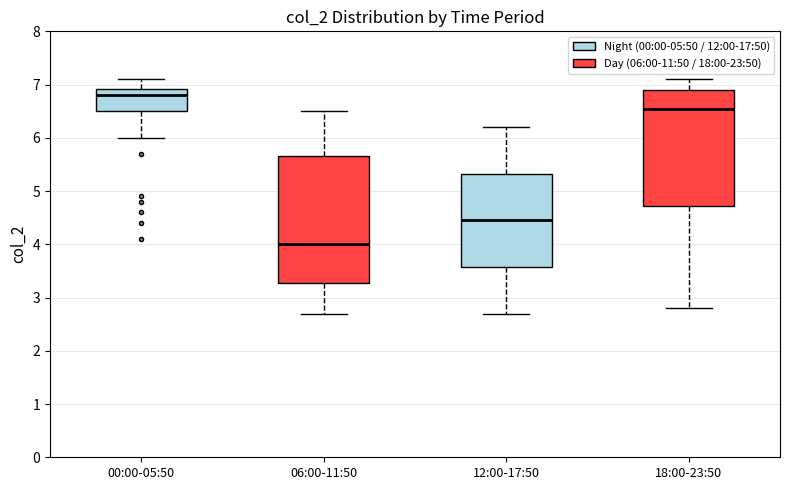

Where is the lower edge of the box for 00:00-05:50 on the y-axis? The values are not printed on the chart, so give them approximately, as read against the axis.

6.5